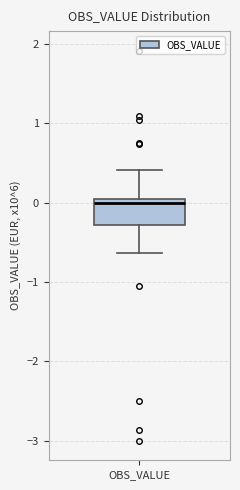

Where is the lower edge of the box for OBS_VALUE on the y-axis? The values are not printed on the chart, so give them approximately, as read against the axis.

-0.3